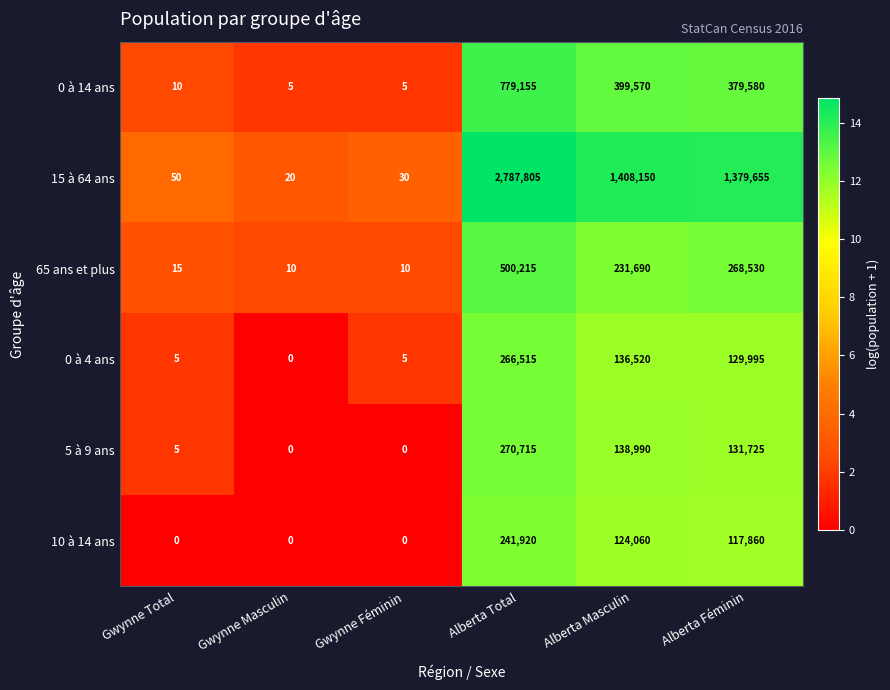

How many categories are shown in the chart?

6